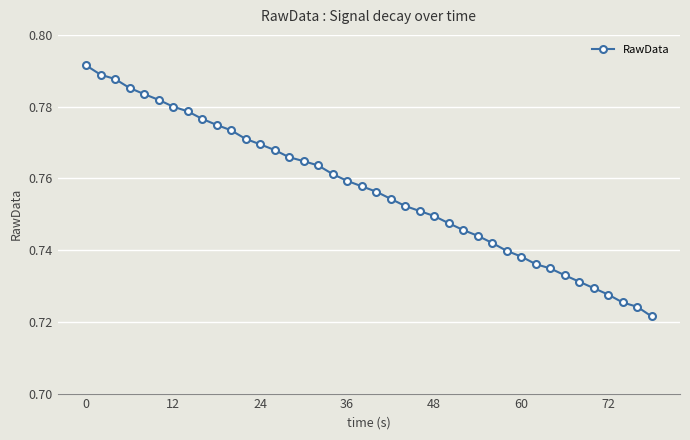

How many values are between 0 and 1?

40